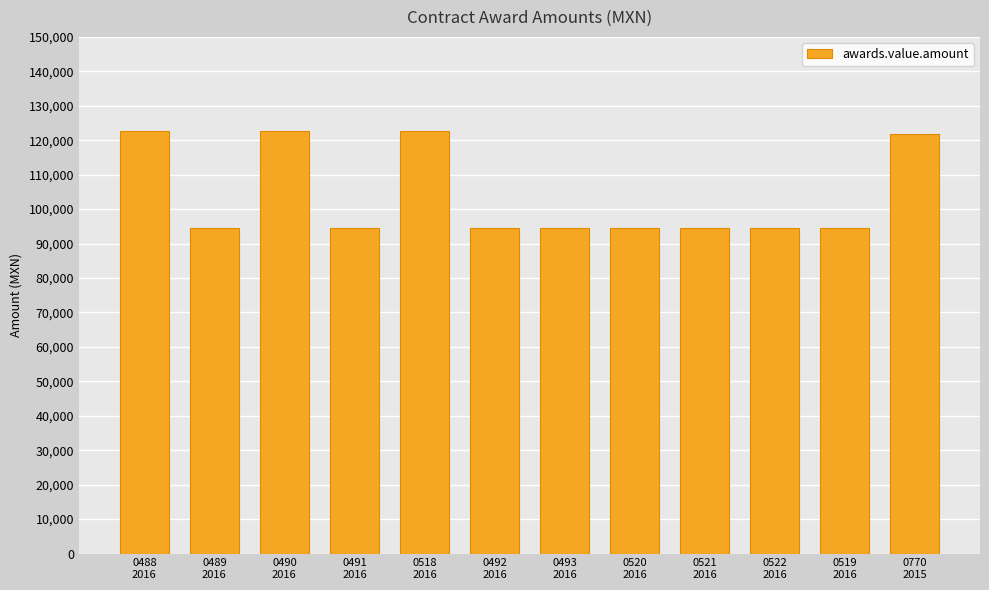

What position from the right is 0488
2016?

12